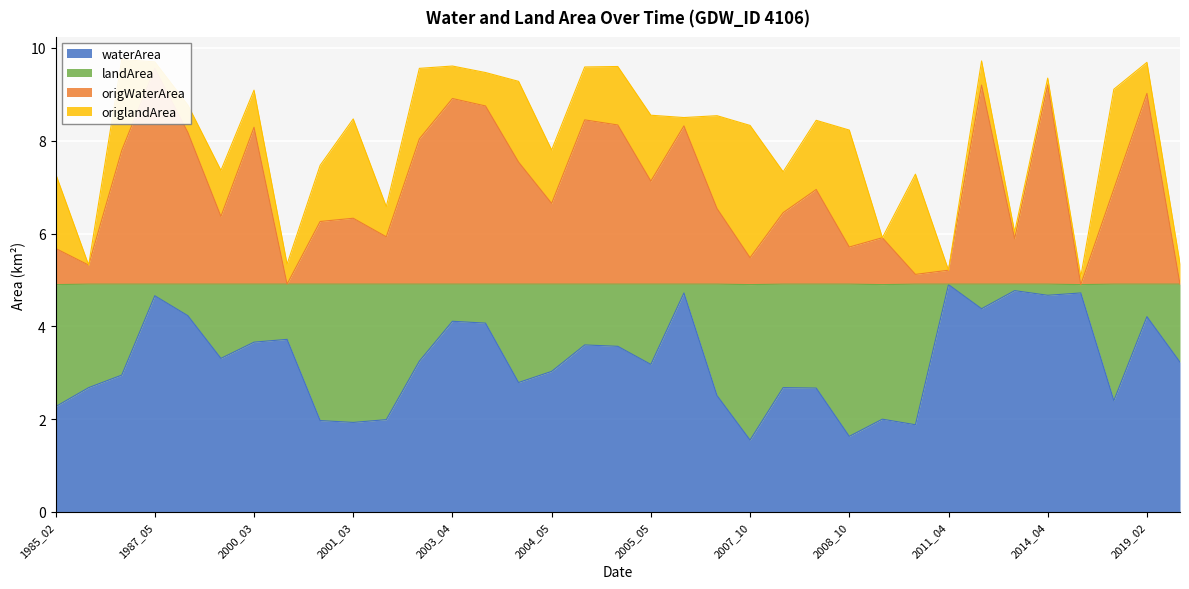

True or false: origWaterArea and waterArea cross at least once.

False